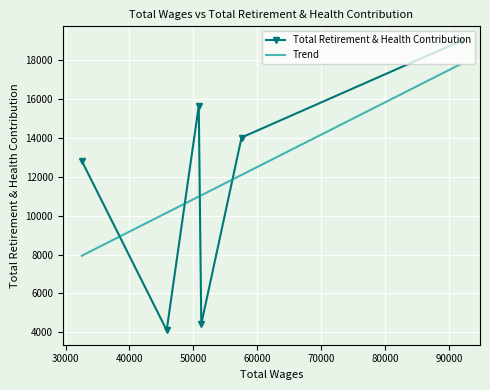

How many data points in Total Retirement & Health Contribution are above 14025?

2